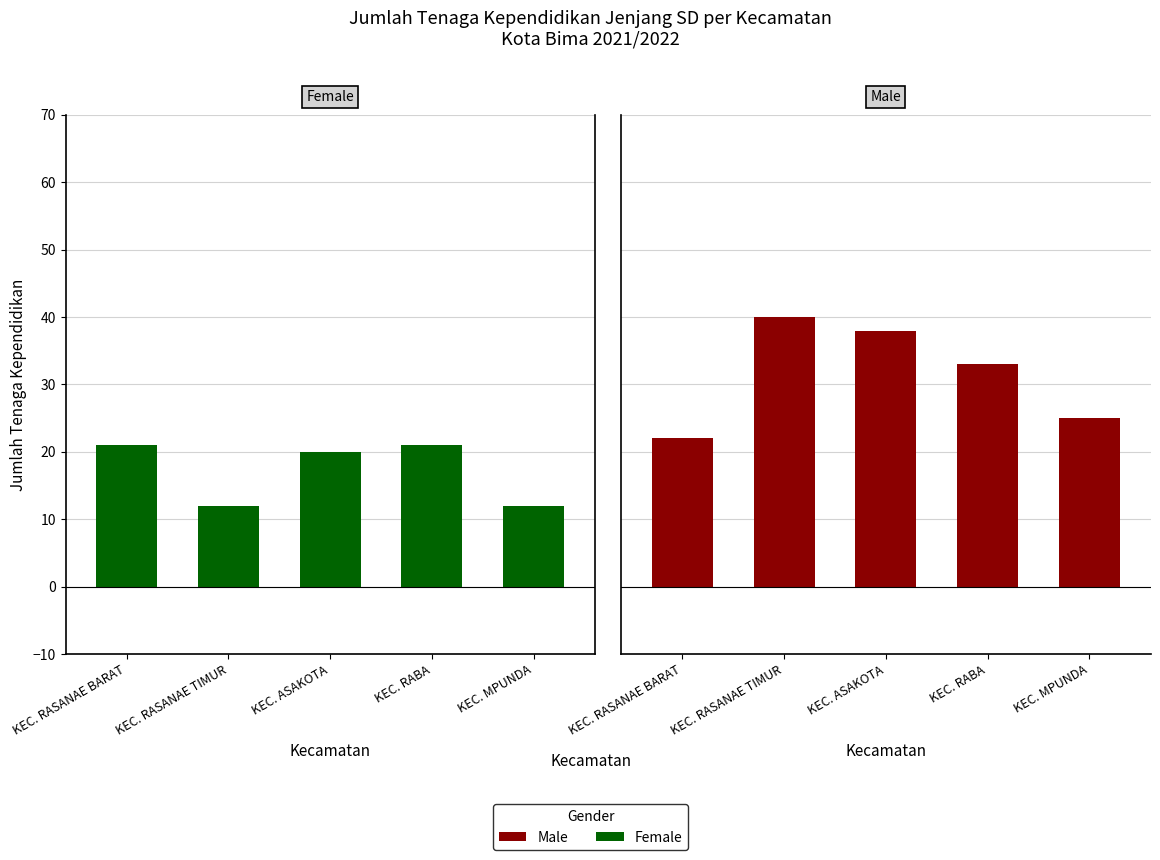

True or false: Female has a value of 21 at KEC. RABA.

True